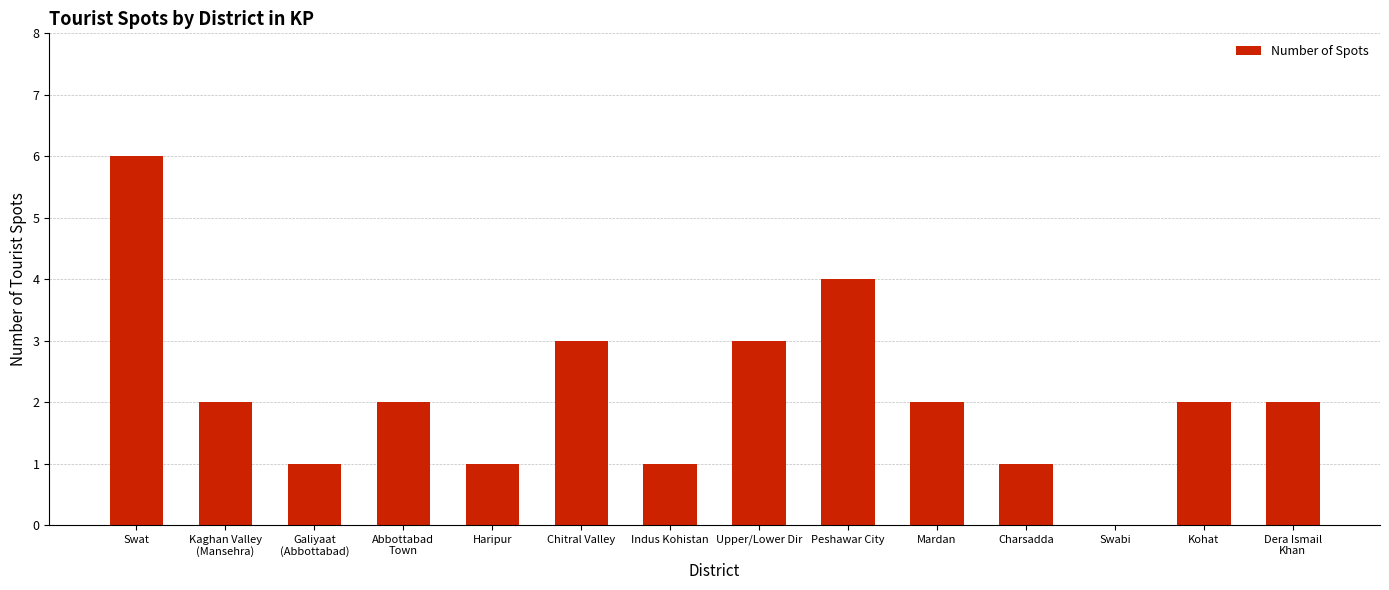

How many positive values are there?

13